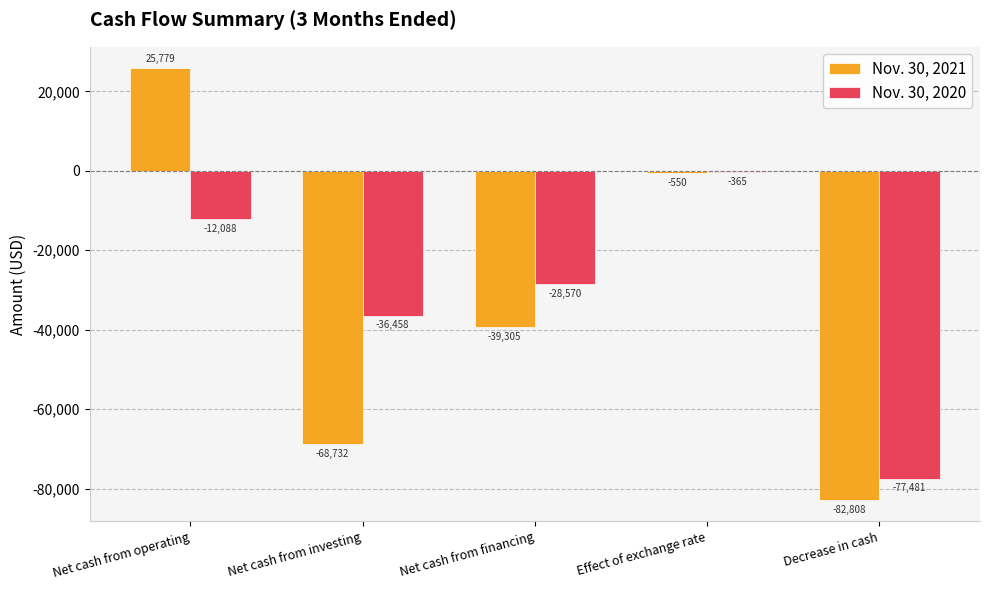

What is the label of the 5th bar from the left?

Decrease in cash